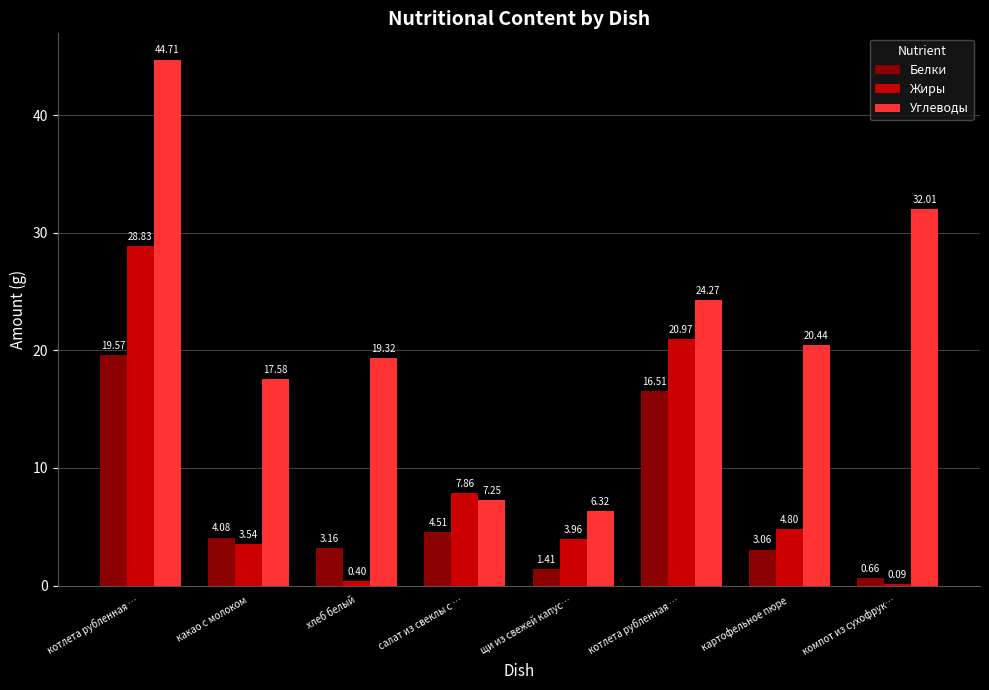

Where does the Белки series first go above 4?

котлета рубленная …